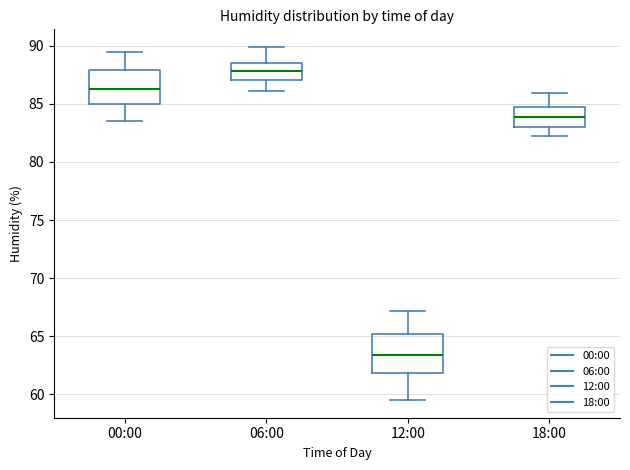

Reading left to right, read every box against the y-axis: the position of its median line, the range the box covers, and the ends of its whiskers. The values are not printed on the chart, so give them approximately, as read against the axis.

00:00: median 86.5, box 85.0 to 88.0, whiskers 83.5 to 89.5
06:00: median 88.0, box 87.0 to 88.5, whiskers 86.0 to 90.0
12:00: median 63.5, box 62.0 to 65.0, whiskers 59.5 to 67.0
18:00: median 84.0, box 83.0 to 85.0, whiskers 82.0 to 86.0